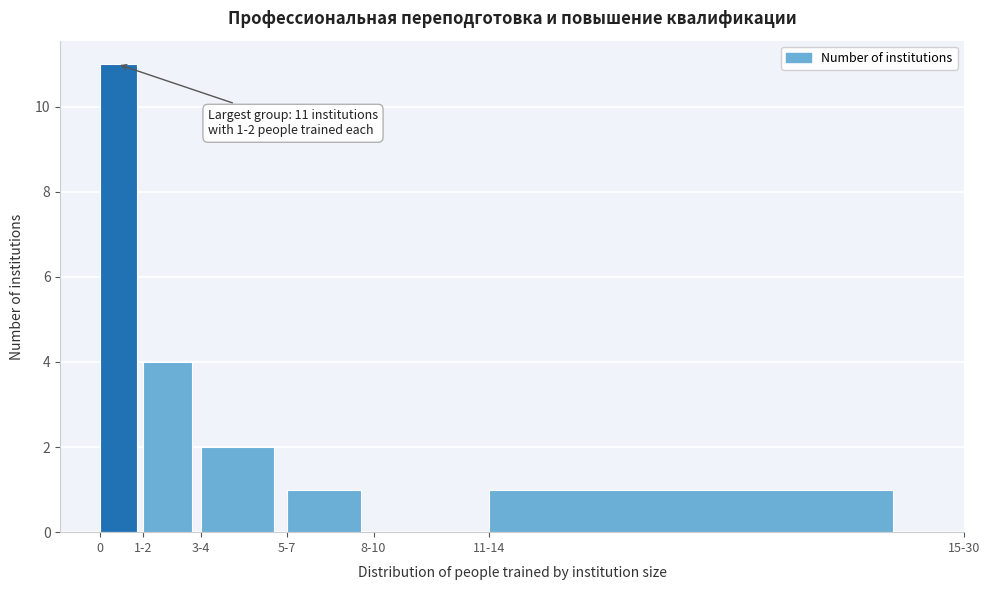

Reading left to right, list all the values displayed in this chart.

0=11	1-2=4	3-4=2	5-7=1	8-10=0	11-14=1